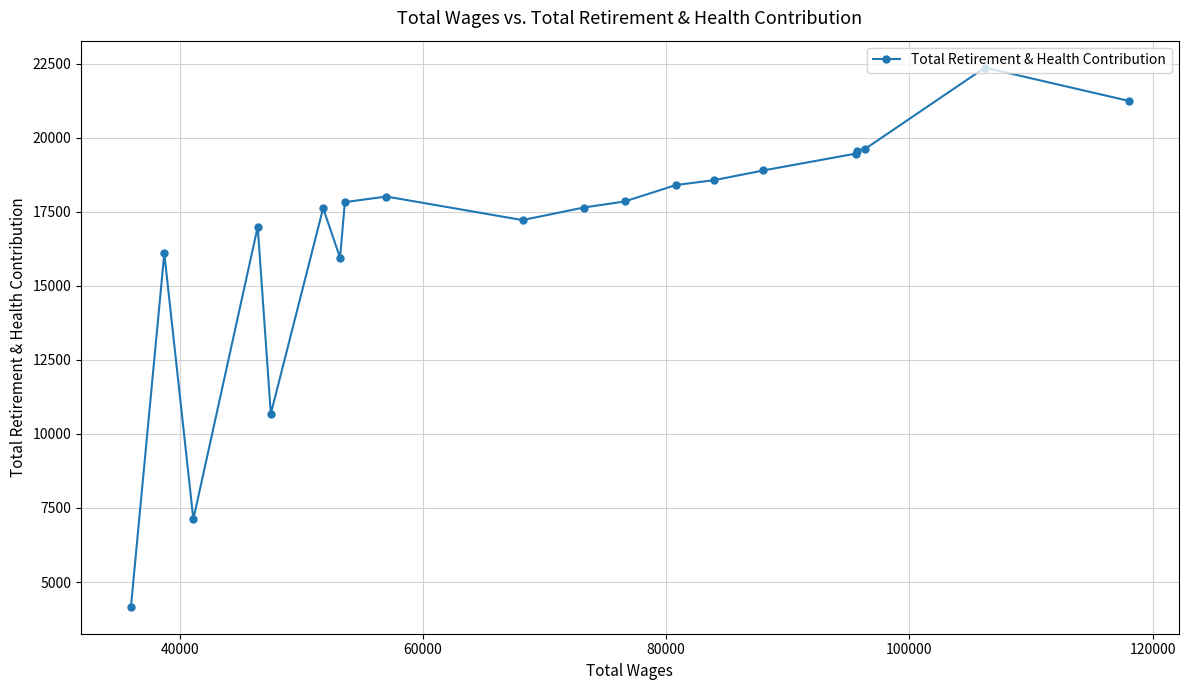

What is the sum of all values?

335272